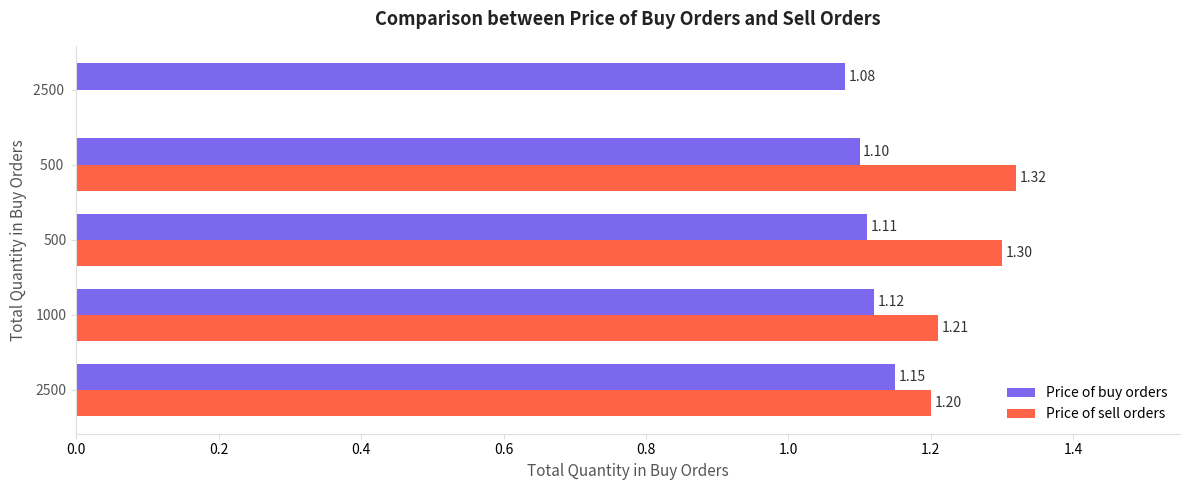

What is the sum of all Price of sell orders values?

5.0